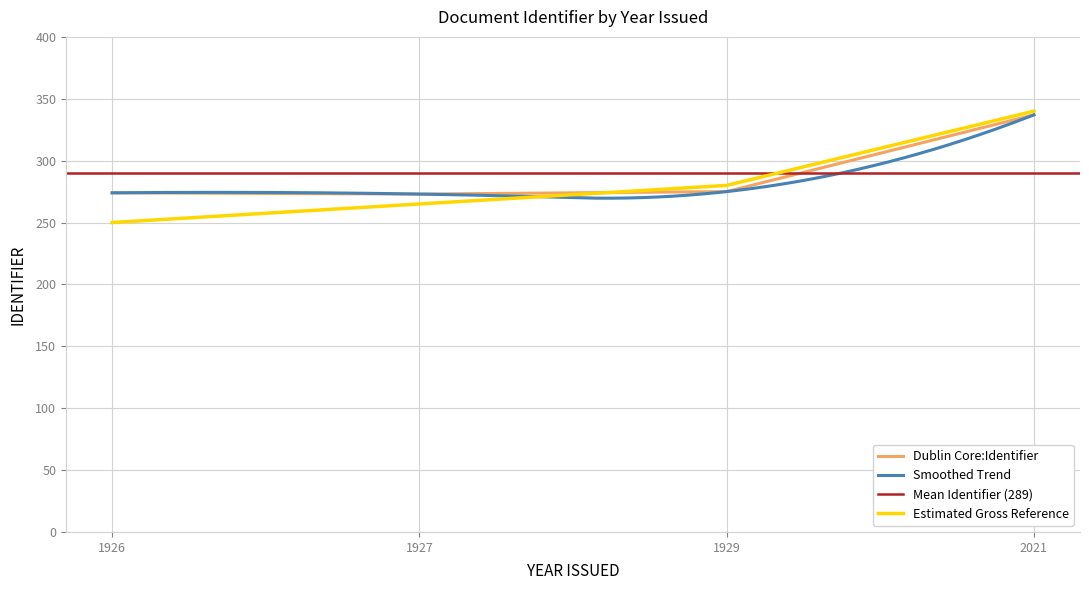

What is the highest value of the Estimated Gross Reference series?

340